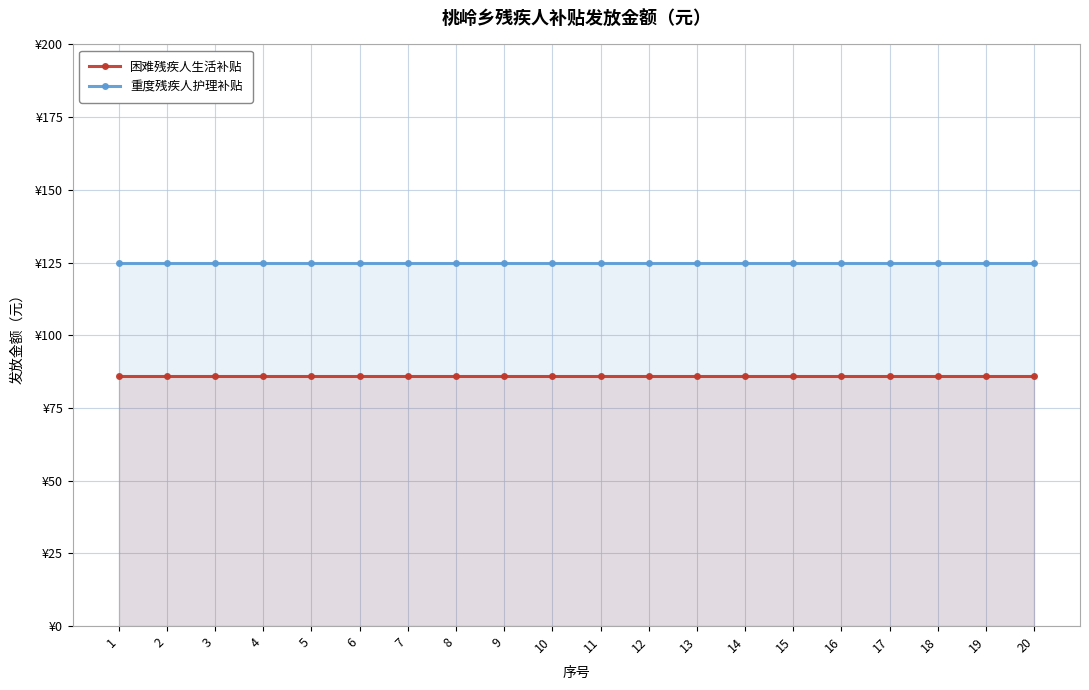

True or false: 重度残疾人护理补贴 has a value of 125 at 19.

True